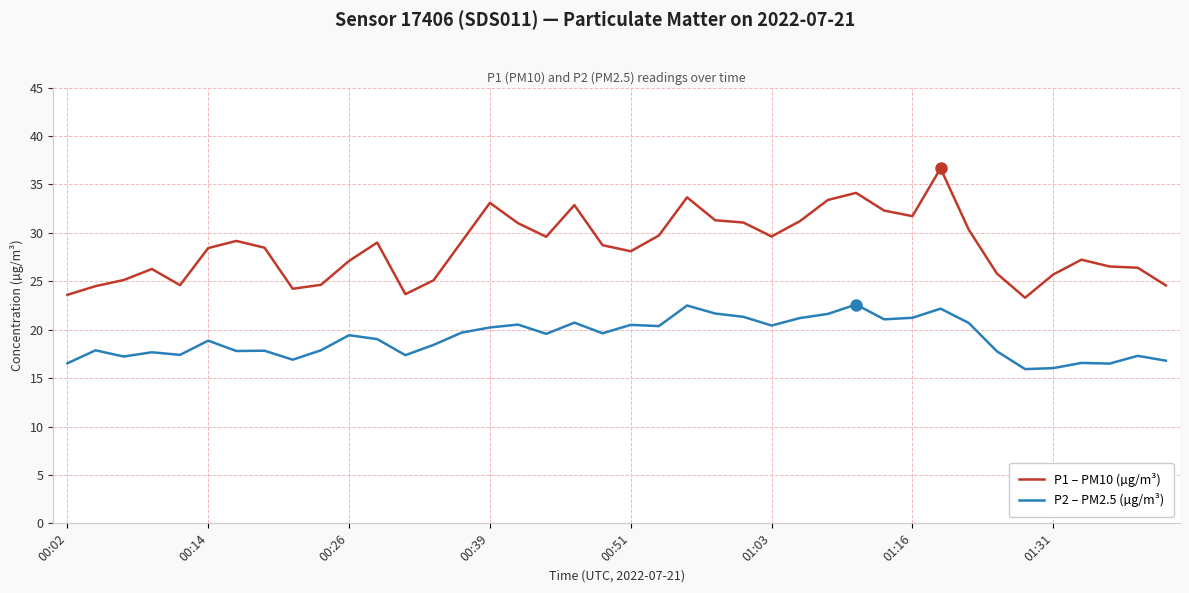

Rank the series by their average value, from lowest to highest.

P2 – PM2.5 (µg/m³), P1 – PM10 (µg/m³)